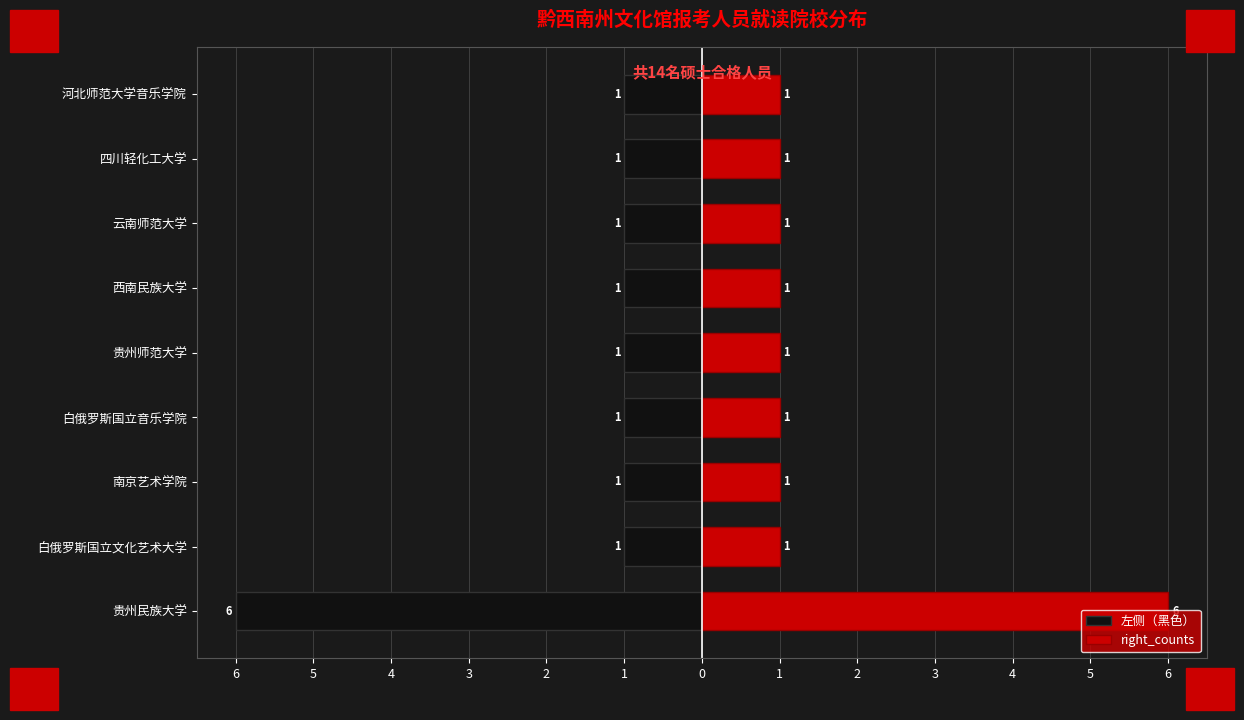

Count the right_counts values in the range 1 to 2.

8